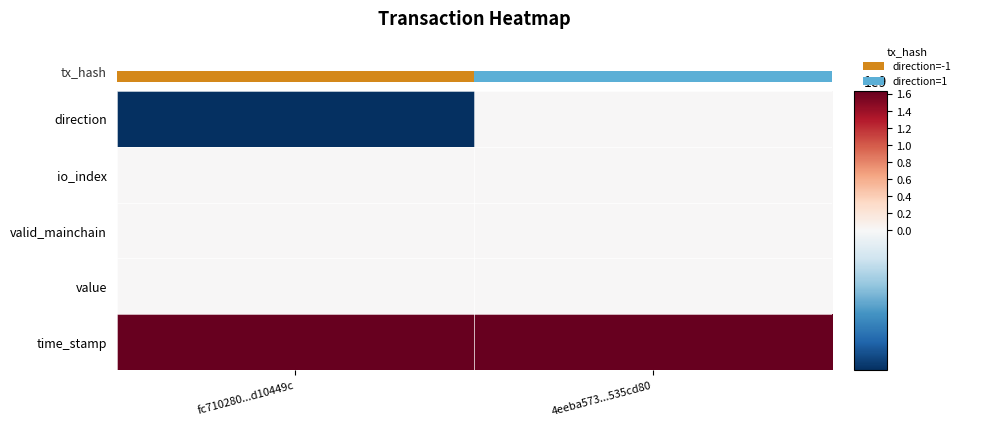

At which category is the sum across all series the highest?

fc710280...d10449c